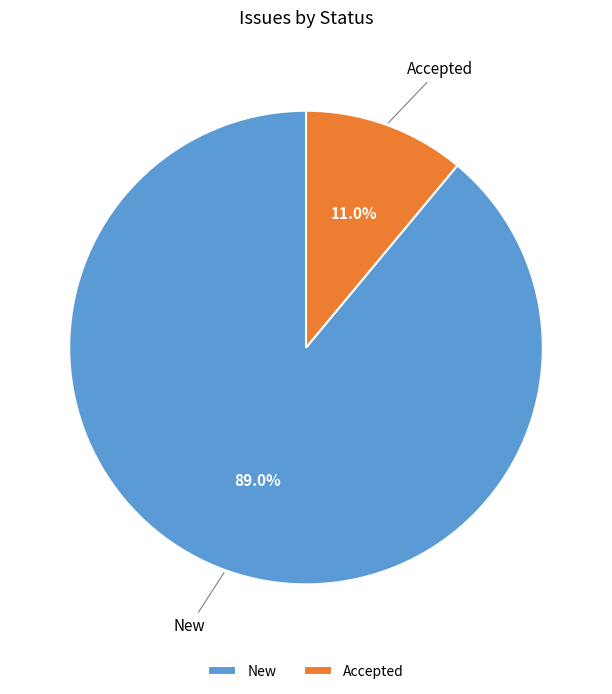

What is the majority slice?

New